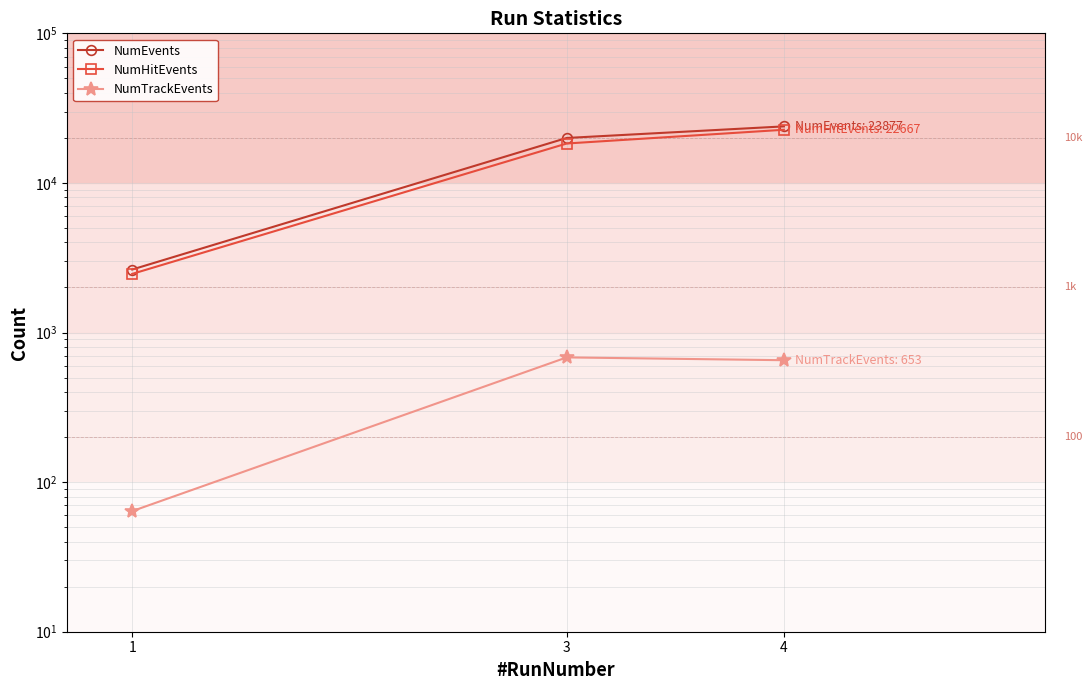

What is the value of the NumTrackEvents point at the 2nd from the left?

682